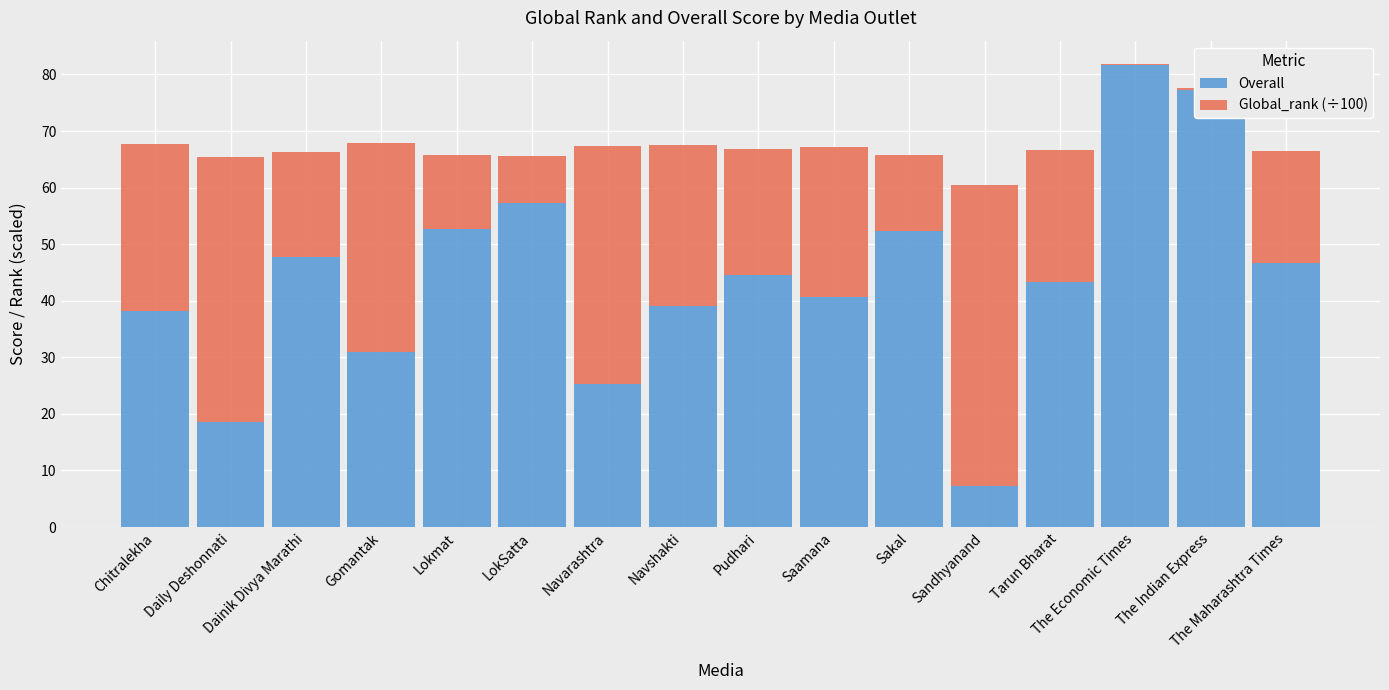

What is the sum of all Overall values?

703.4